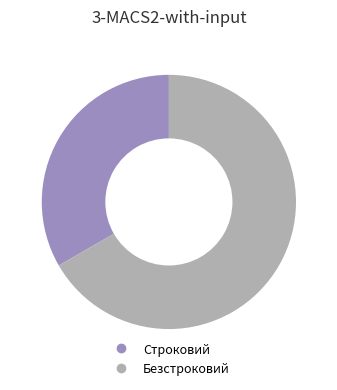

Which slice represents more than half of the pie?

Безстроковий